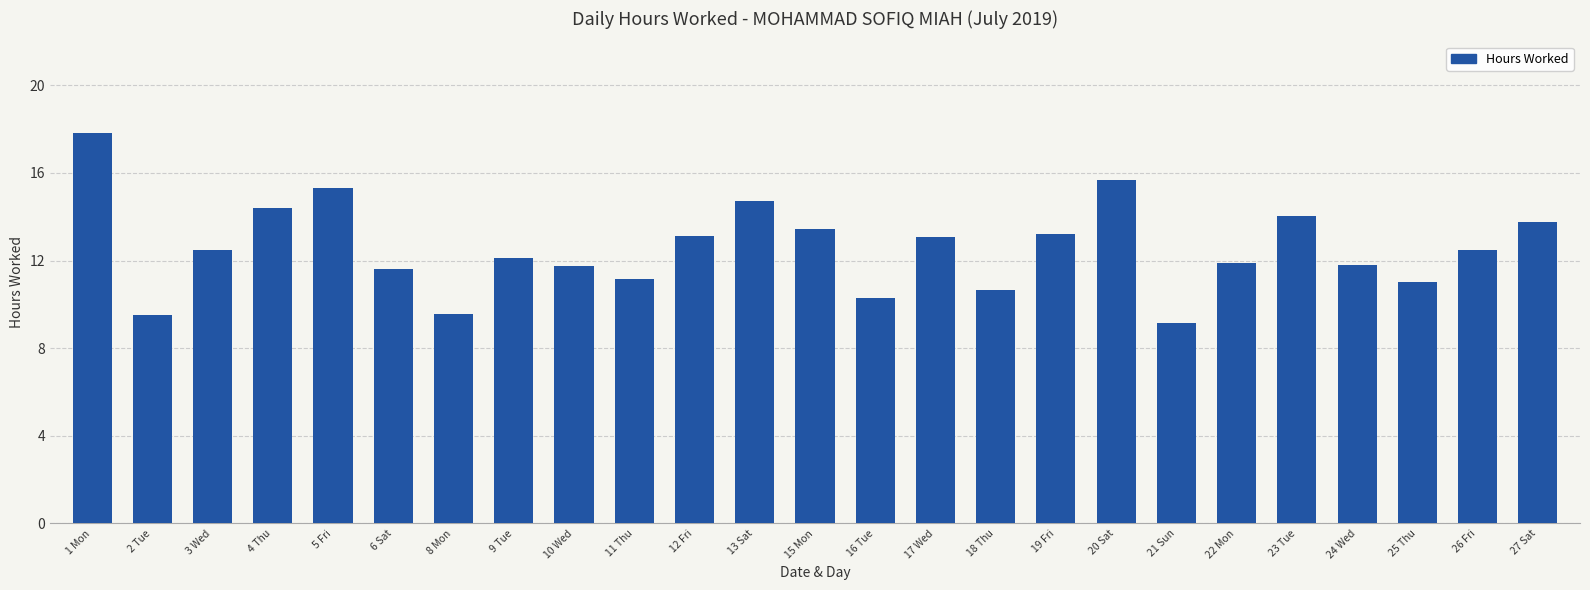

What is the difference between the values at 15 Mon and 9 Tue?

1.3